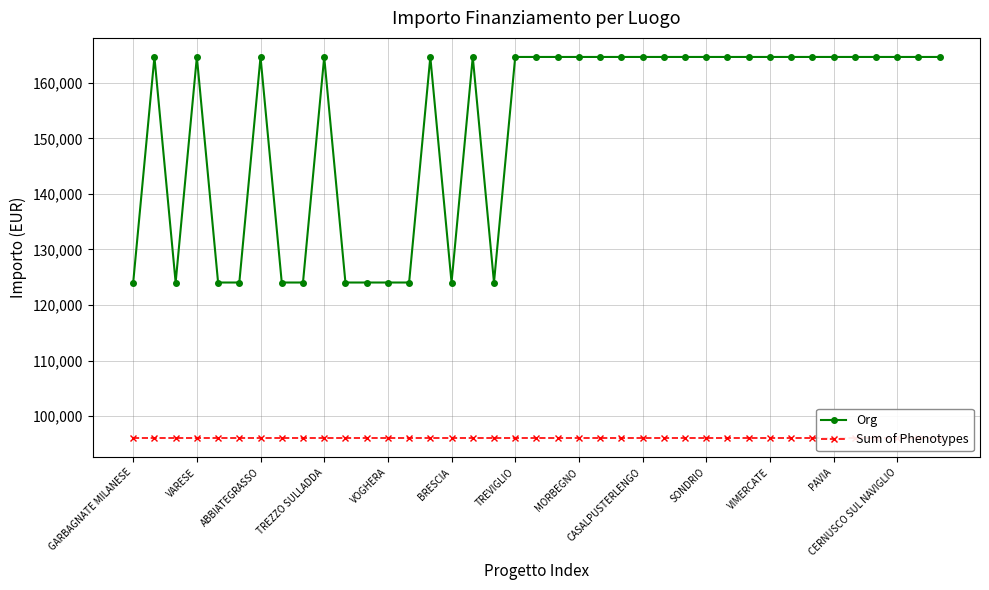

What is the label of the 17th point from the right?

22